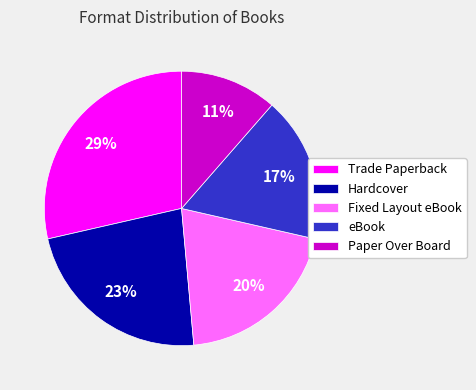

Does any single category account for the majority?

No